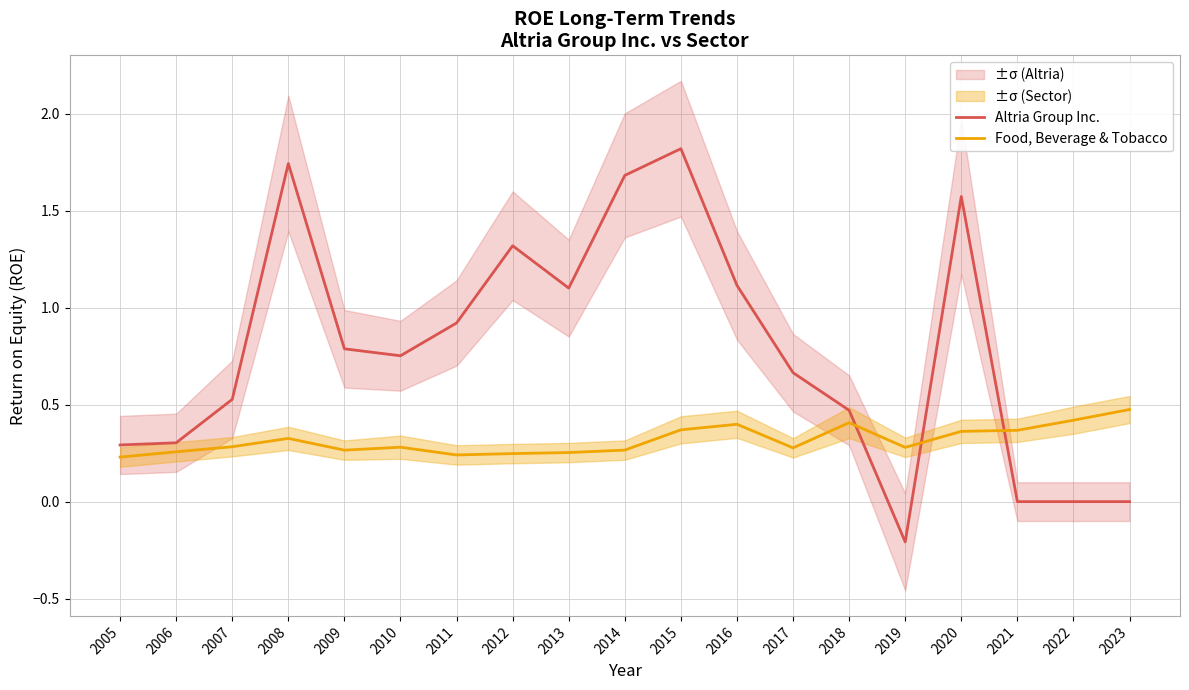

How many values in Altria Group Inc. are above zero?

15